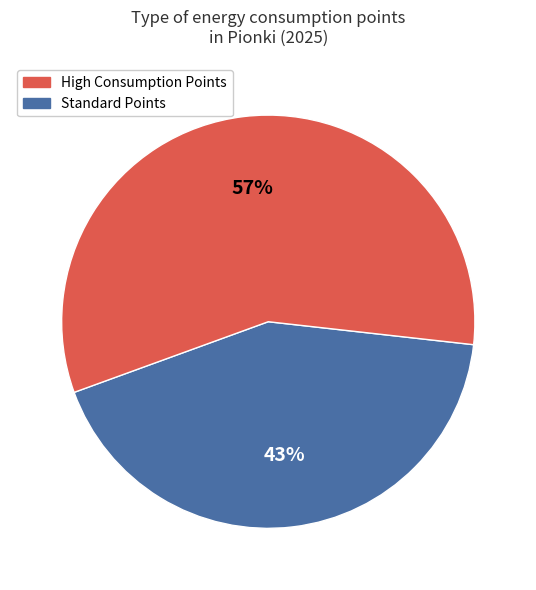

To the nearest percent, what is the average slice percentage?

50%